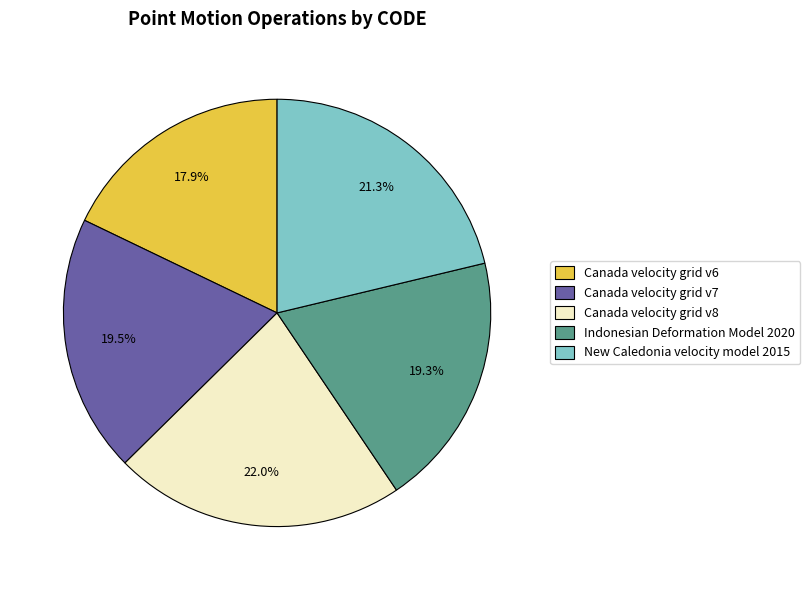

Is it true that Canada velocity grid v8 is 12% of the pie?

False